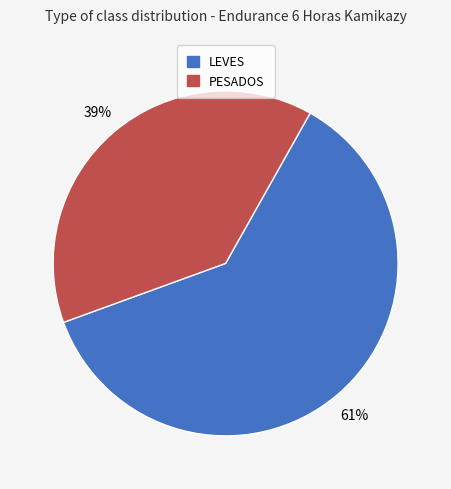

Which category accounts for the majority?

LEVES